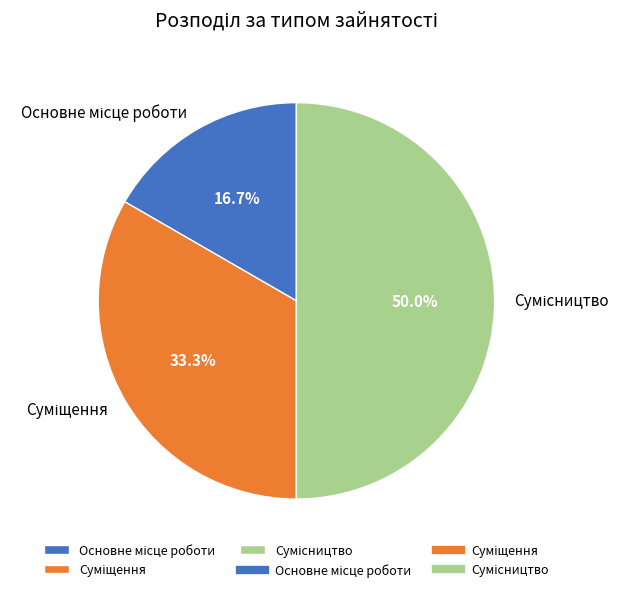

To the nearest percent, what is the difference between the Сумісництво and Суміщення slice percentages?

17%